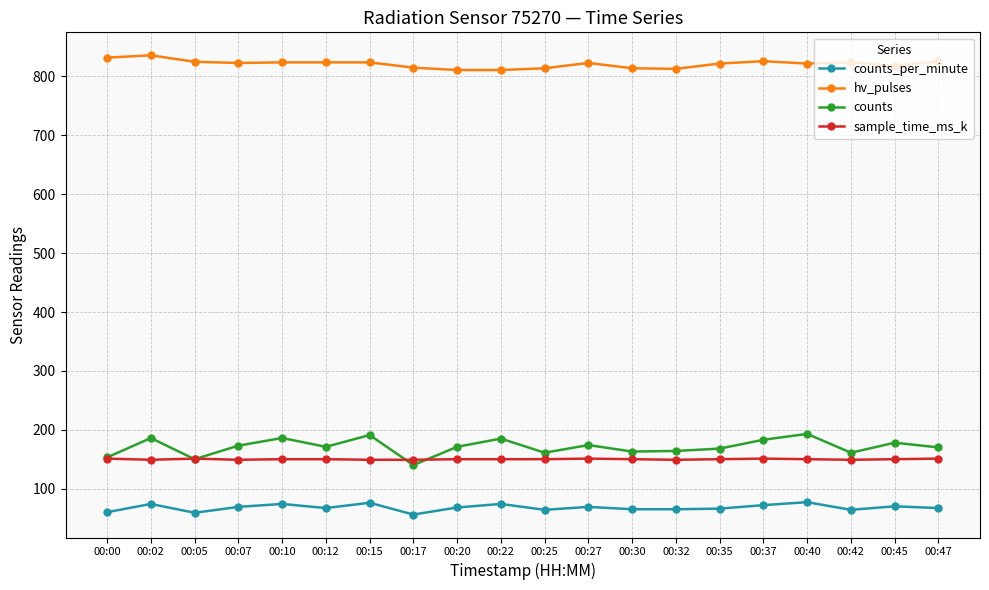

What is the greatest value displayed?

836